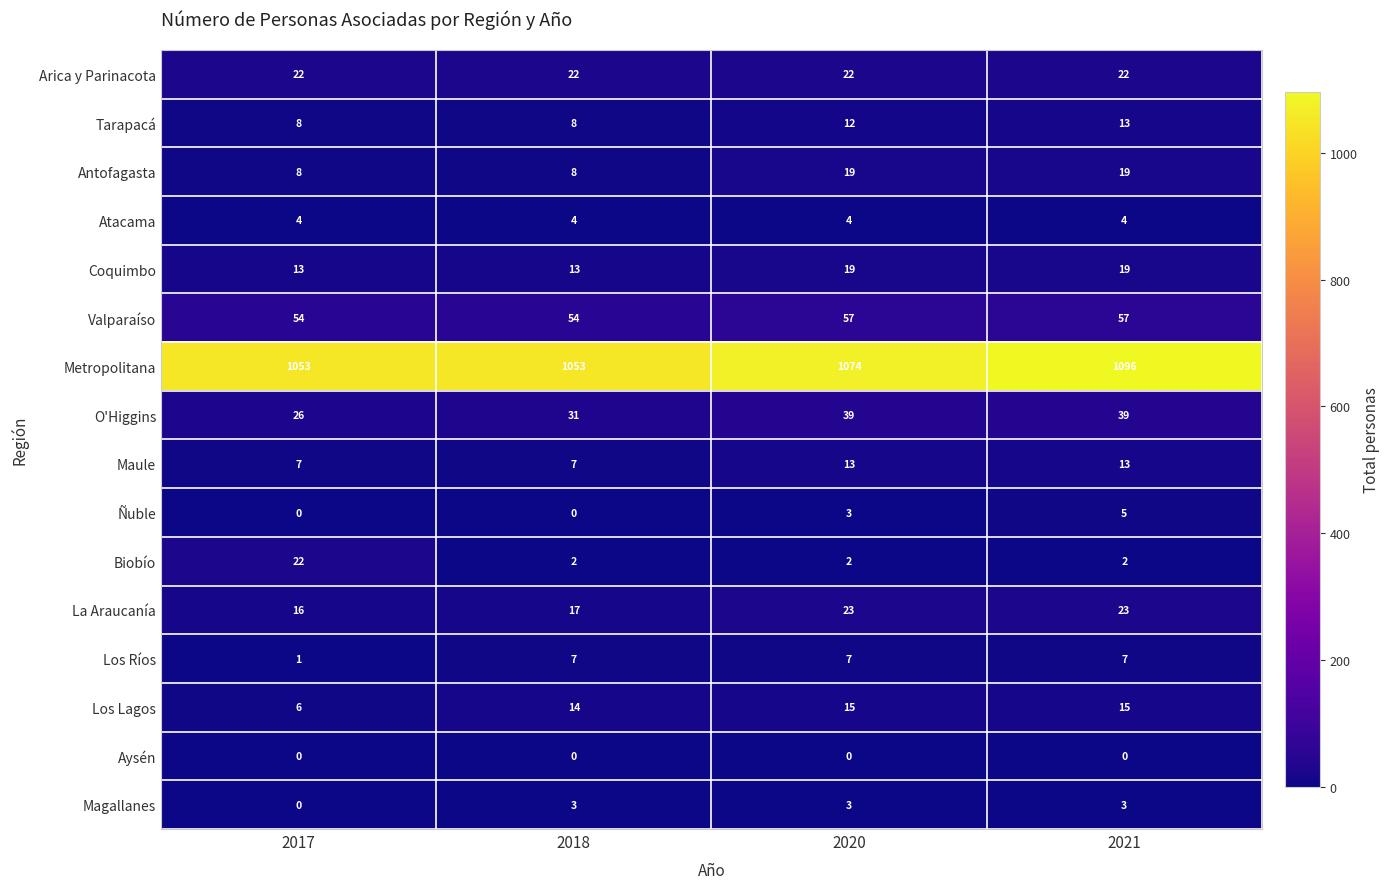

What is the highest value of the O'Higgins series?

39